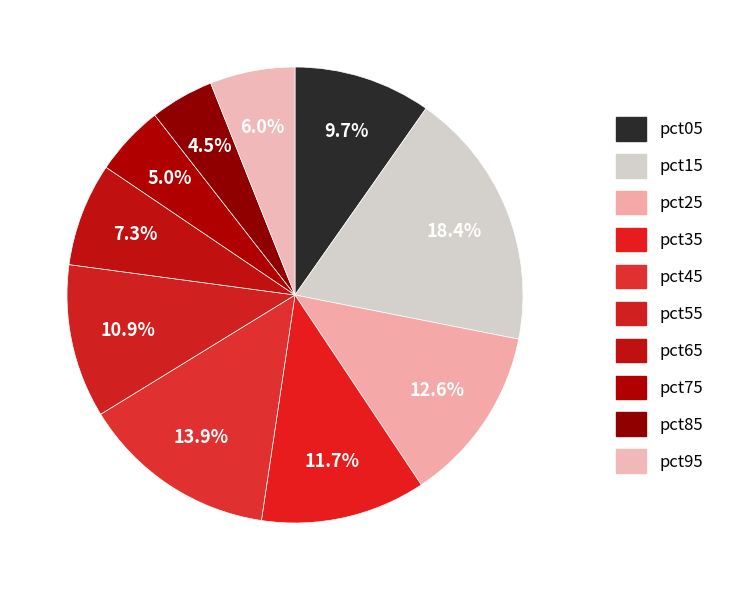

To the nearest percent, what is the average slice percentage?

10%